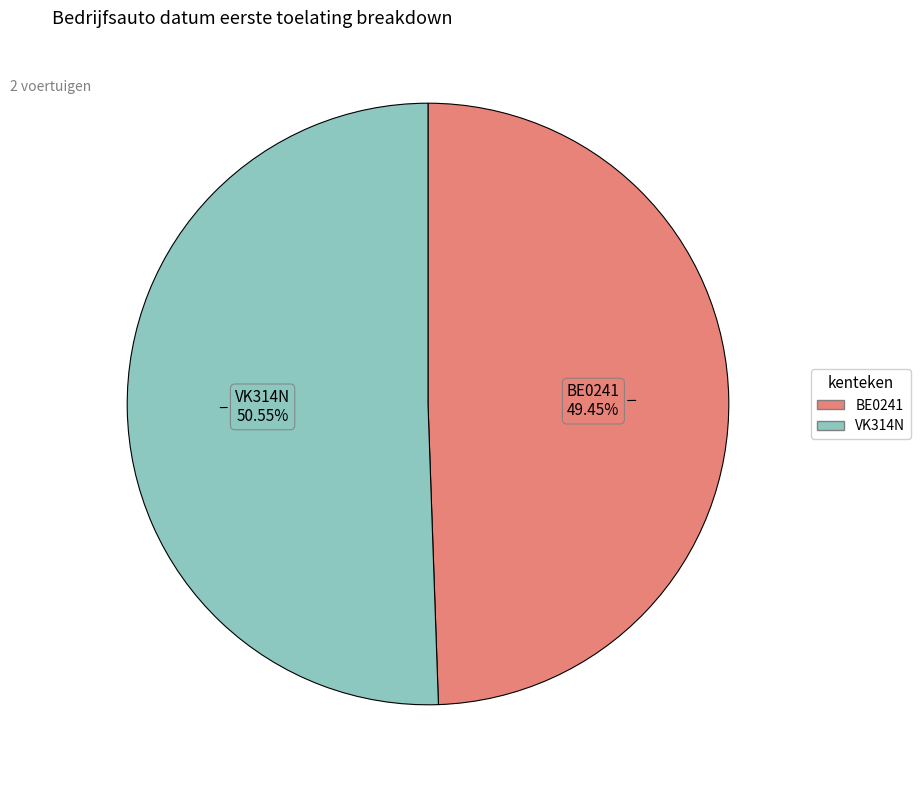

What is the ratio of the value at VK314N to the value at BE0241?

1.0